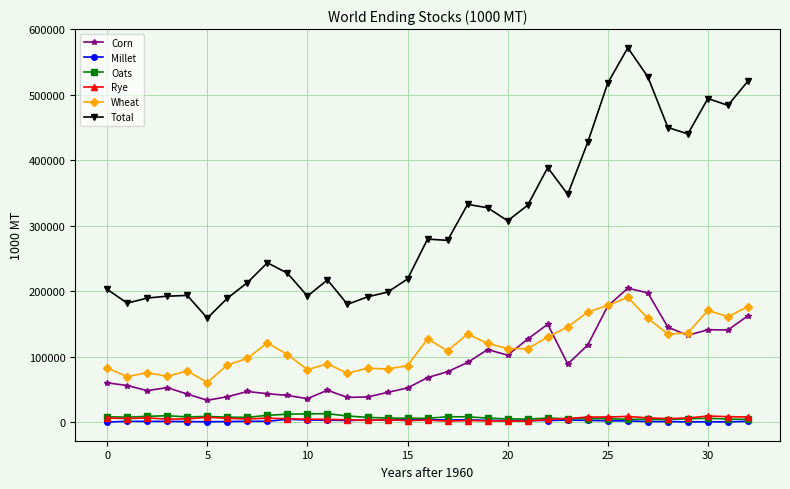

What are all the series names shown in the legend?

Corn, Millet, Oats, Rye, Wheat, Total